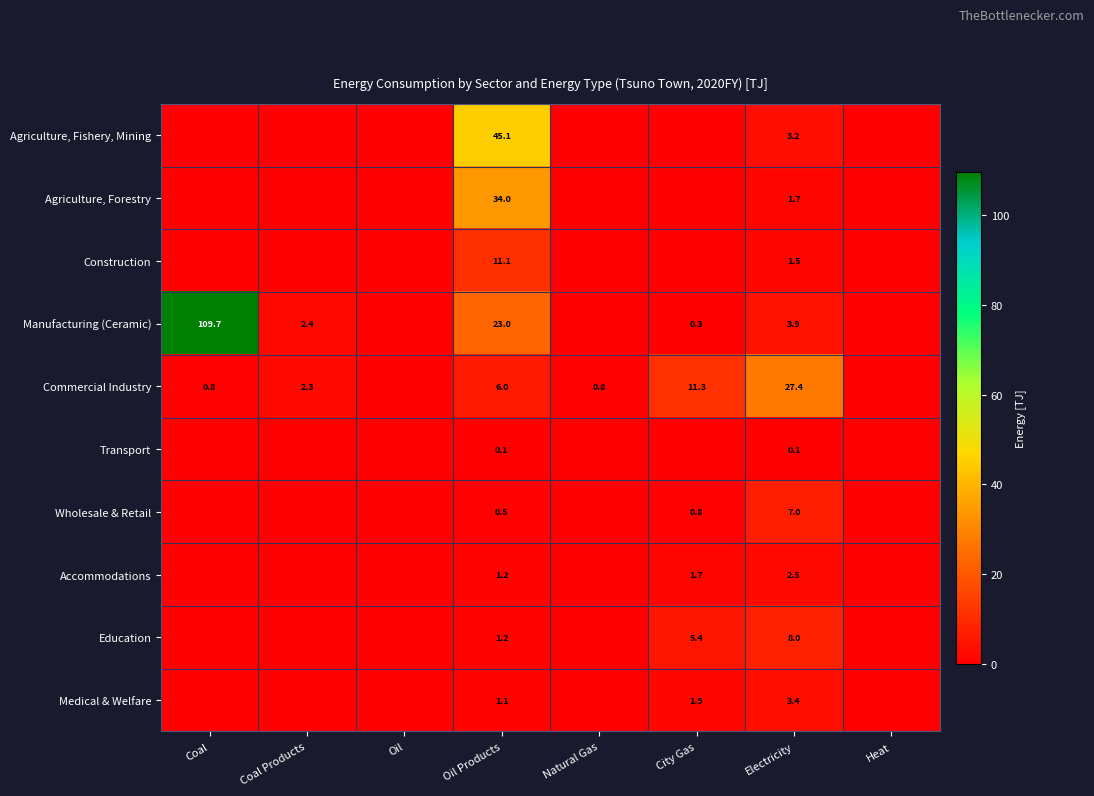

What is the total value across all series at Electricity?

58.7